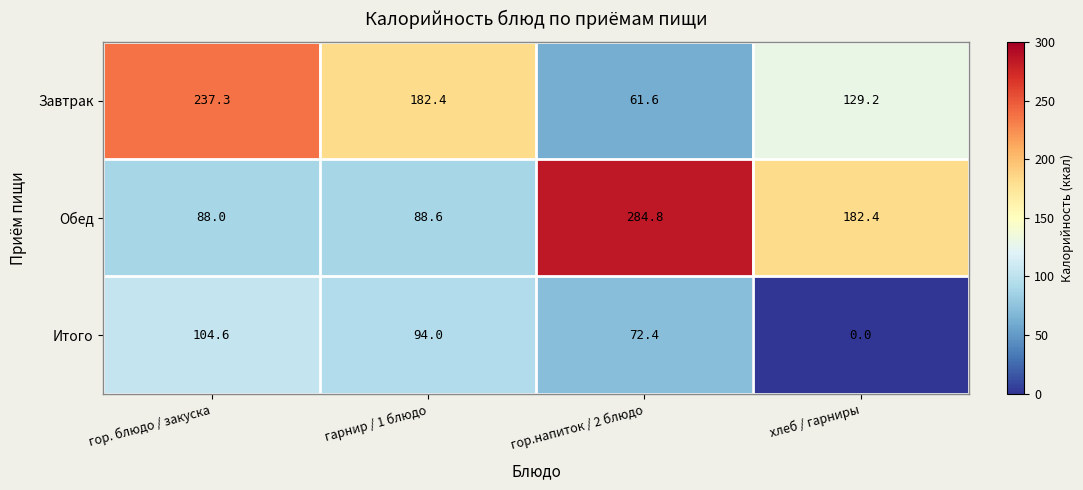

The Обед series shows 22.3 at гарнир / 1 блюдо. True or false?

False